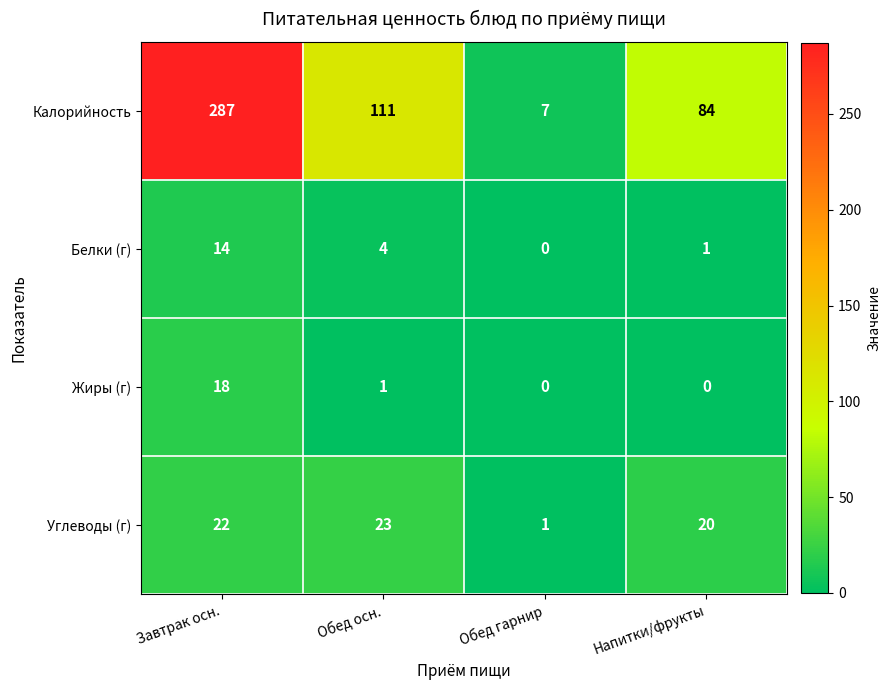

What is the highest value of the Калорийность series?

287